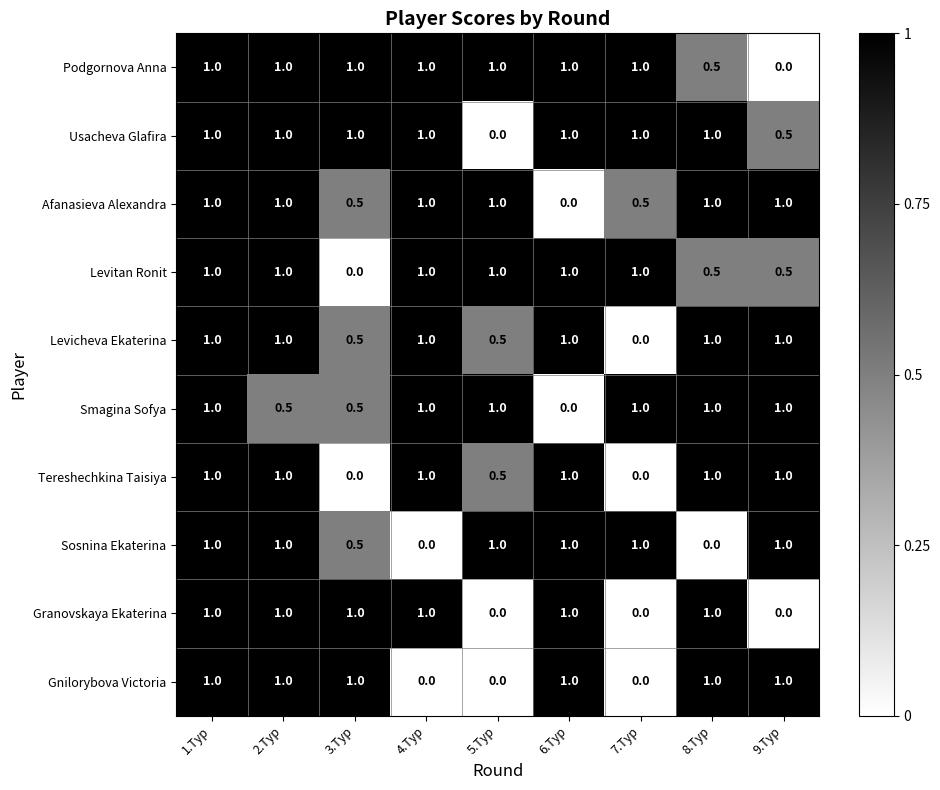

Is it true that Gnilorybova Victoria equals 0.6 at 9.Тур?

False